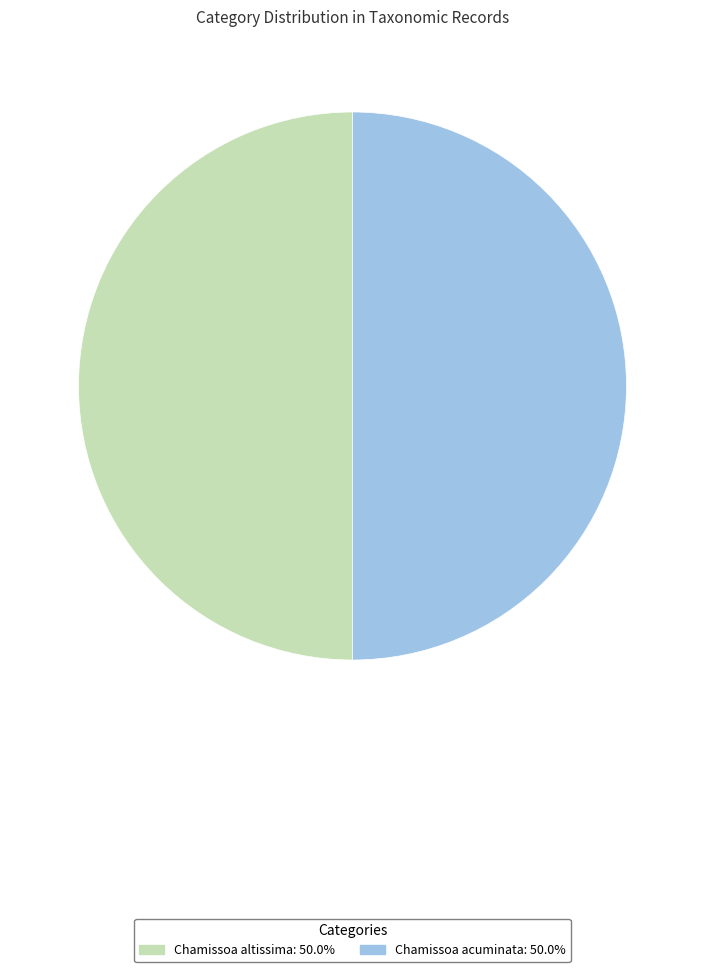

Do Chamissoa altissima and Chamissoa acuminata together represent more than half of the pie?

Yes